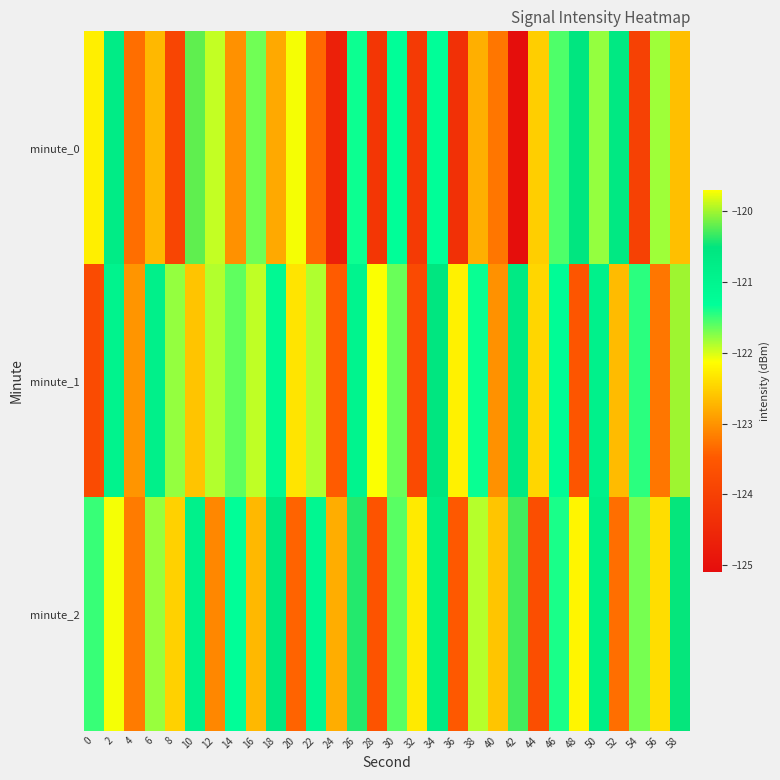

Between 4 and 42, which series saw the biggest shift?

minute_2